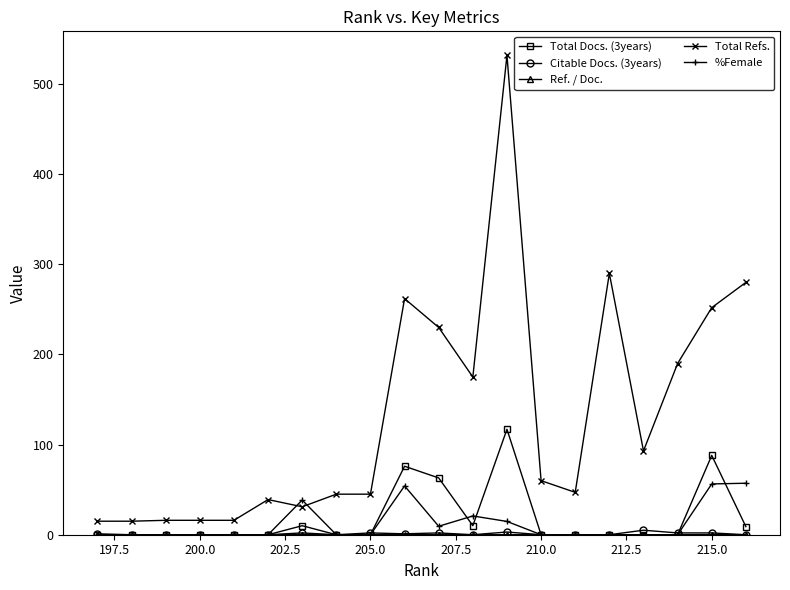

True or false: Total Docs. (3years) has more than 0 points higher than both neighbors.

True